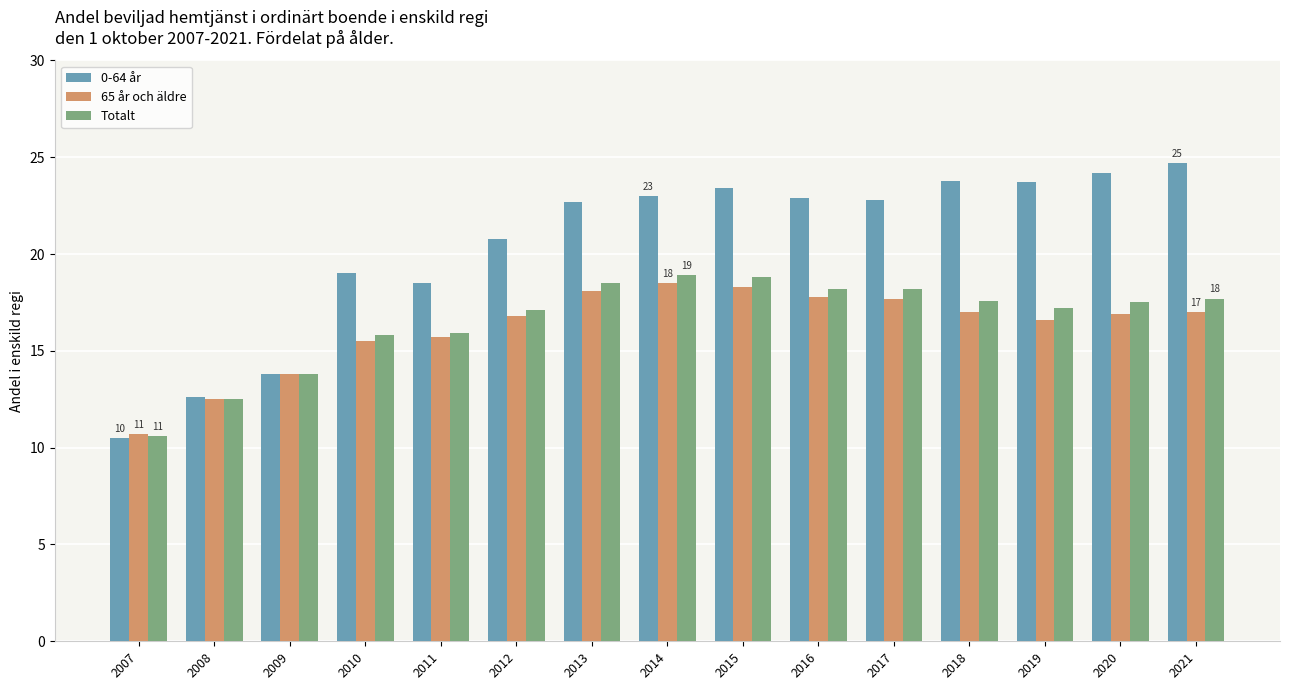

How many bars are there in total?

45